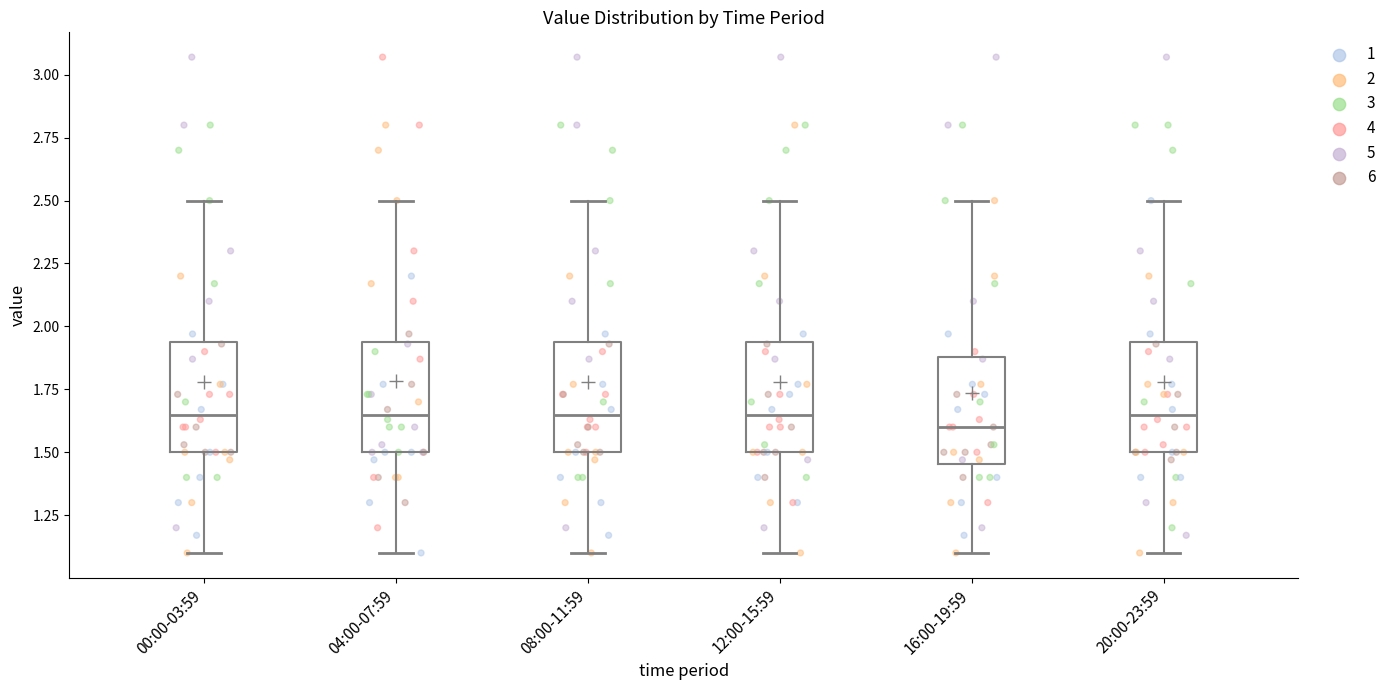

Where does the lower whisker of the box for 16:00-19:59 end on the y-axis? The values are not printed on the chart, so give them approximately, as read against the axis.

1.10